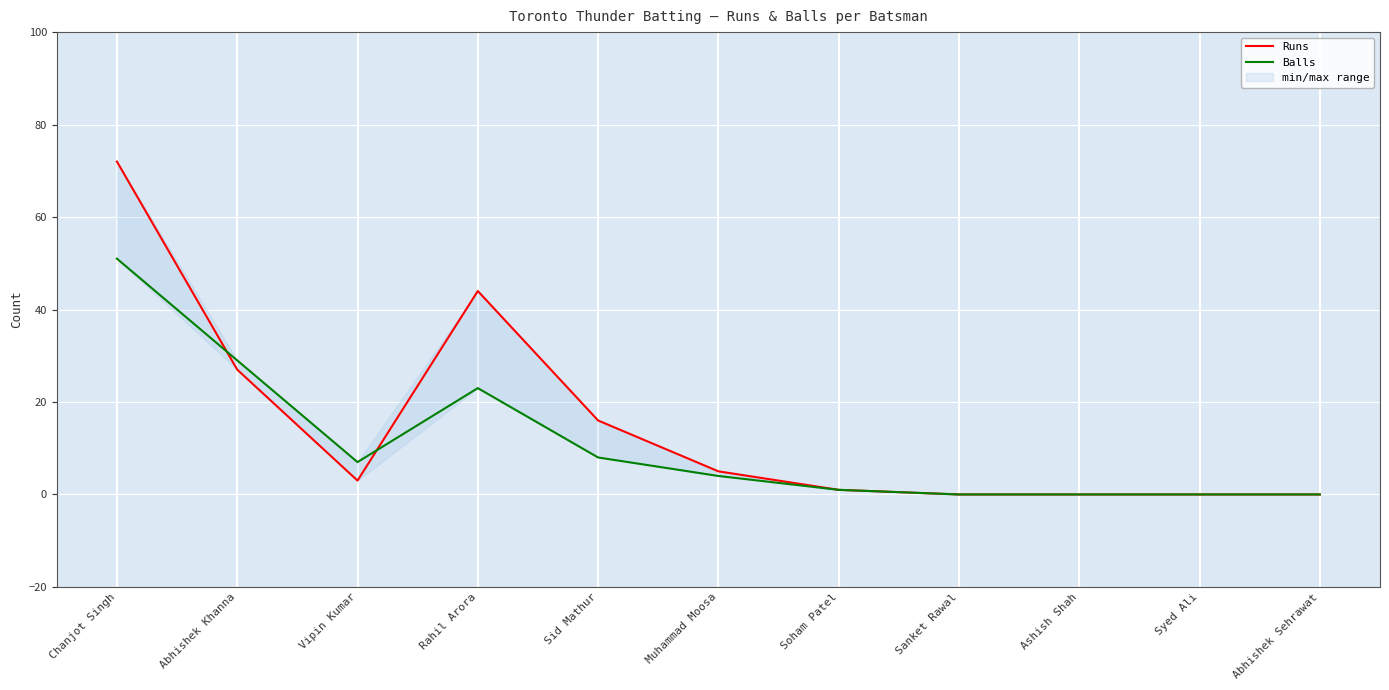

What position from the right is Abhishek Khanna?

10